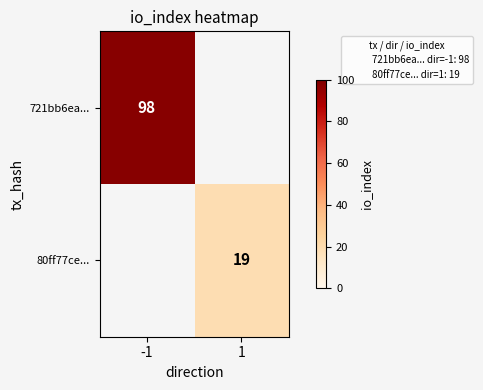

At how many categories does at least one series exceed 60?

1